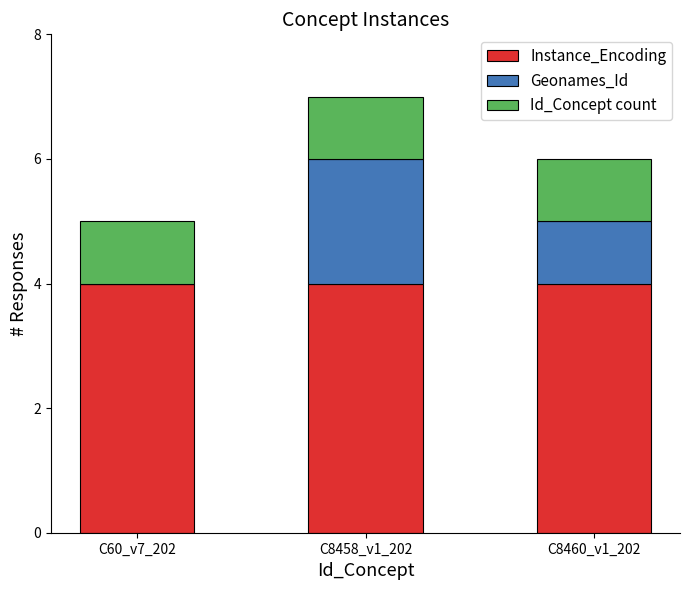

Are the bars horizontal?

No